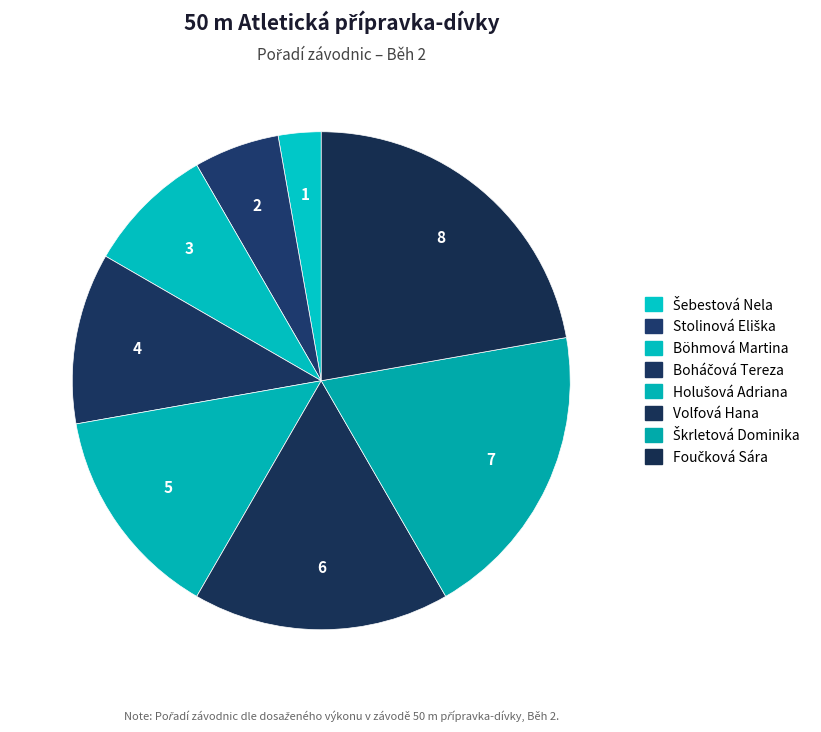

Count the number of slices in the pie.

8